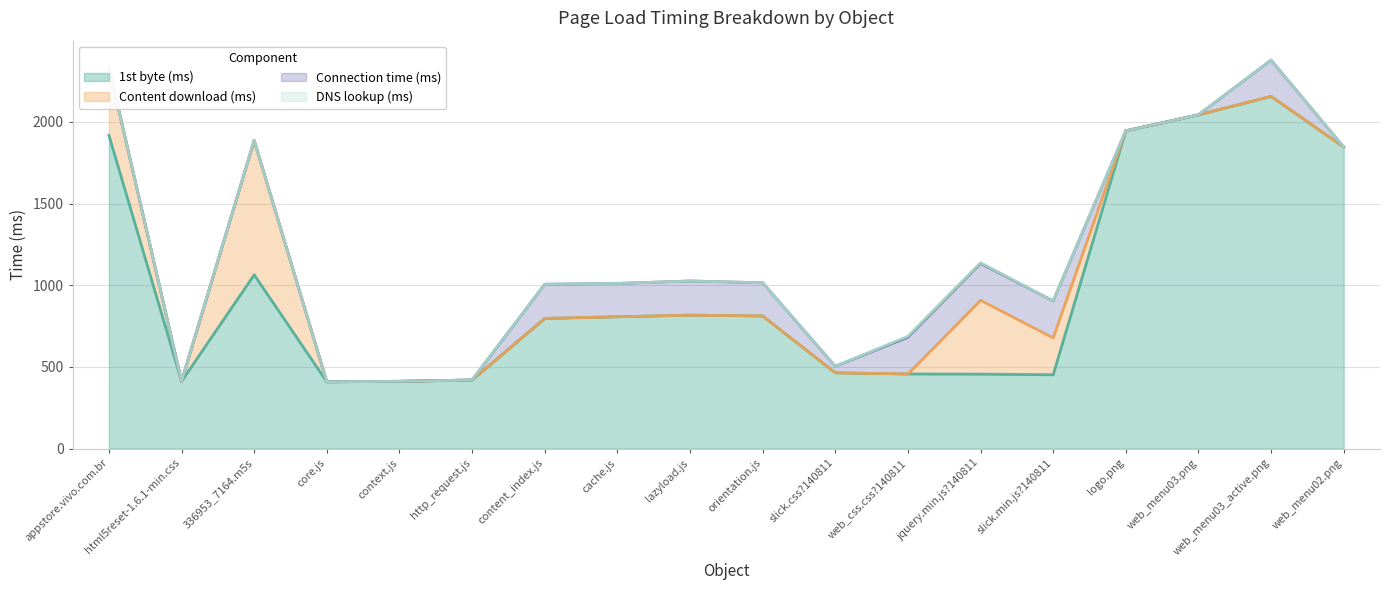

In Connection time (ms), how many points are higher than both neighbors (excluding endpoints)?

3